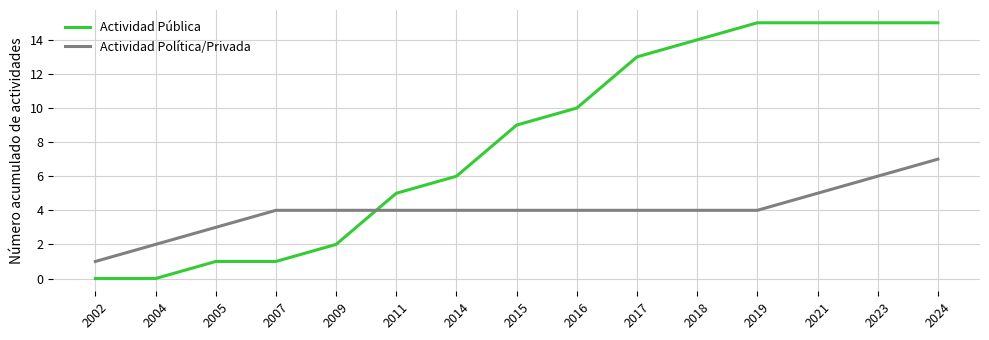

True or false: Actividad Pública has a value of 23 at 2024.

False